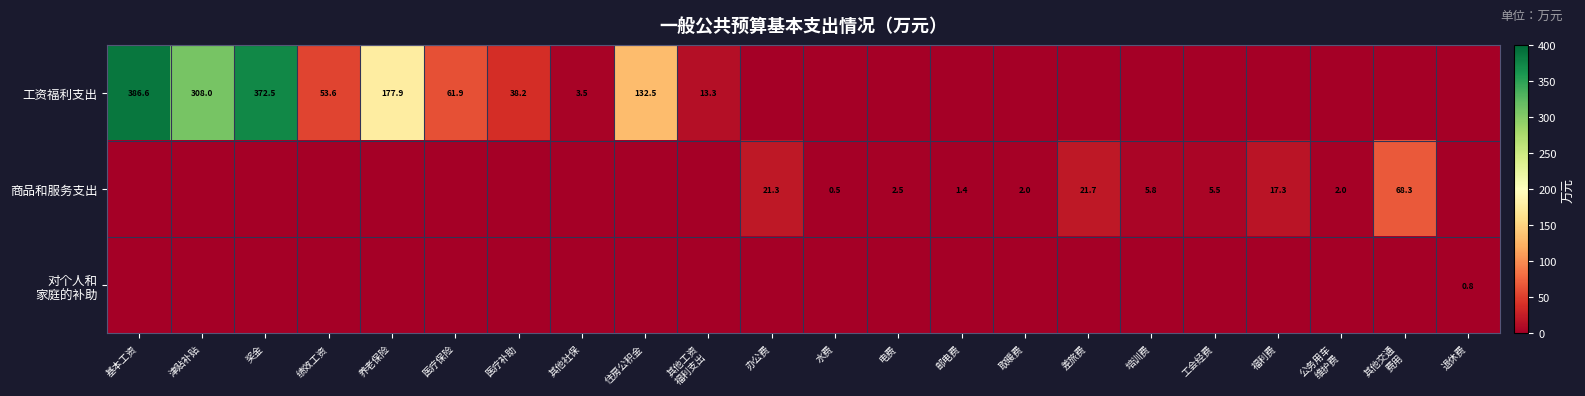

True or false: 商品和服务支出 has a value of 2.5 at 电费.

True